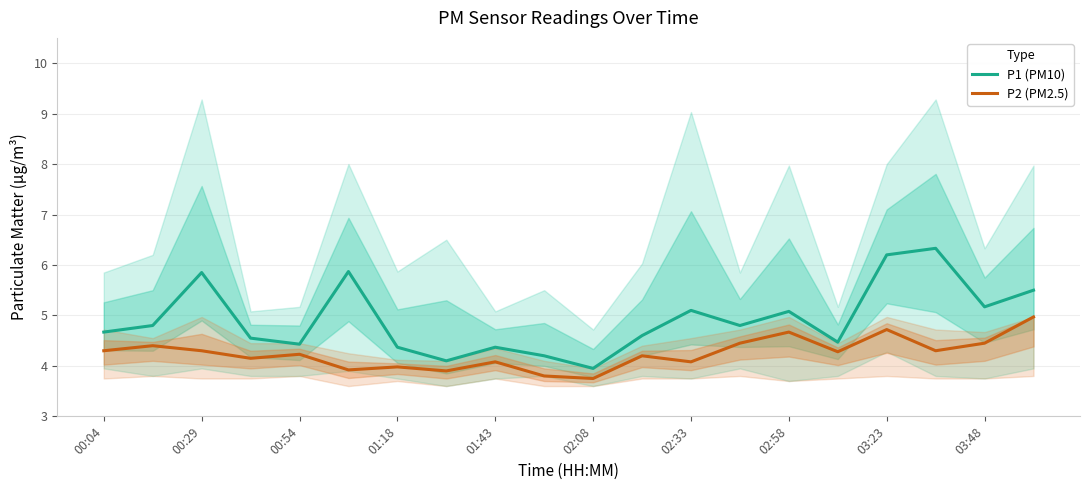

What is the minimum value for P1 (PM10)?

4.0